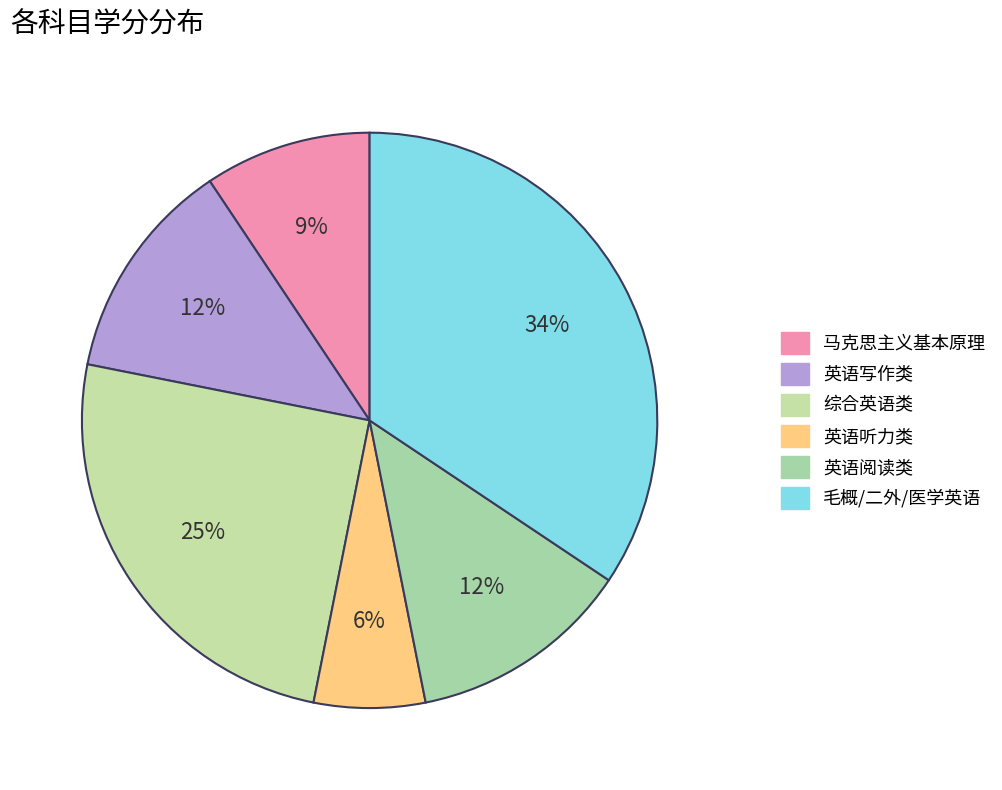

Count the number of slices in the pie.

6